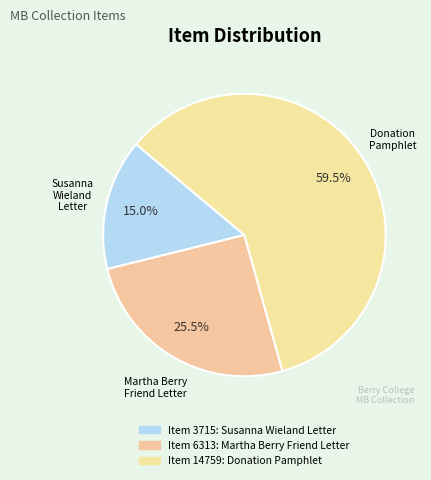

Rank the categories by value from lowest to highest.

Letter to Martha Berry from Susanna Wieland, Letter to Friend from Martha Berry, Donation Pamphlet for Scholarships